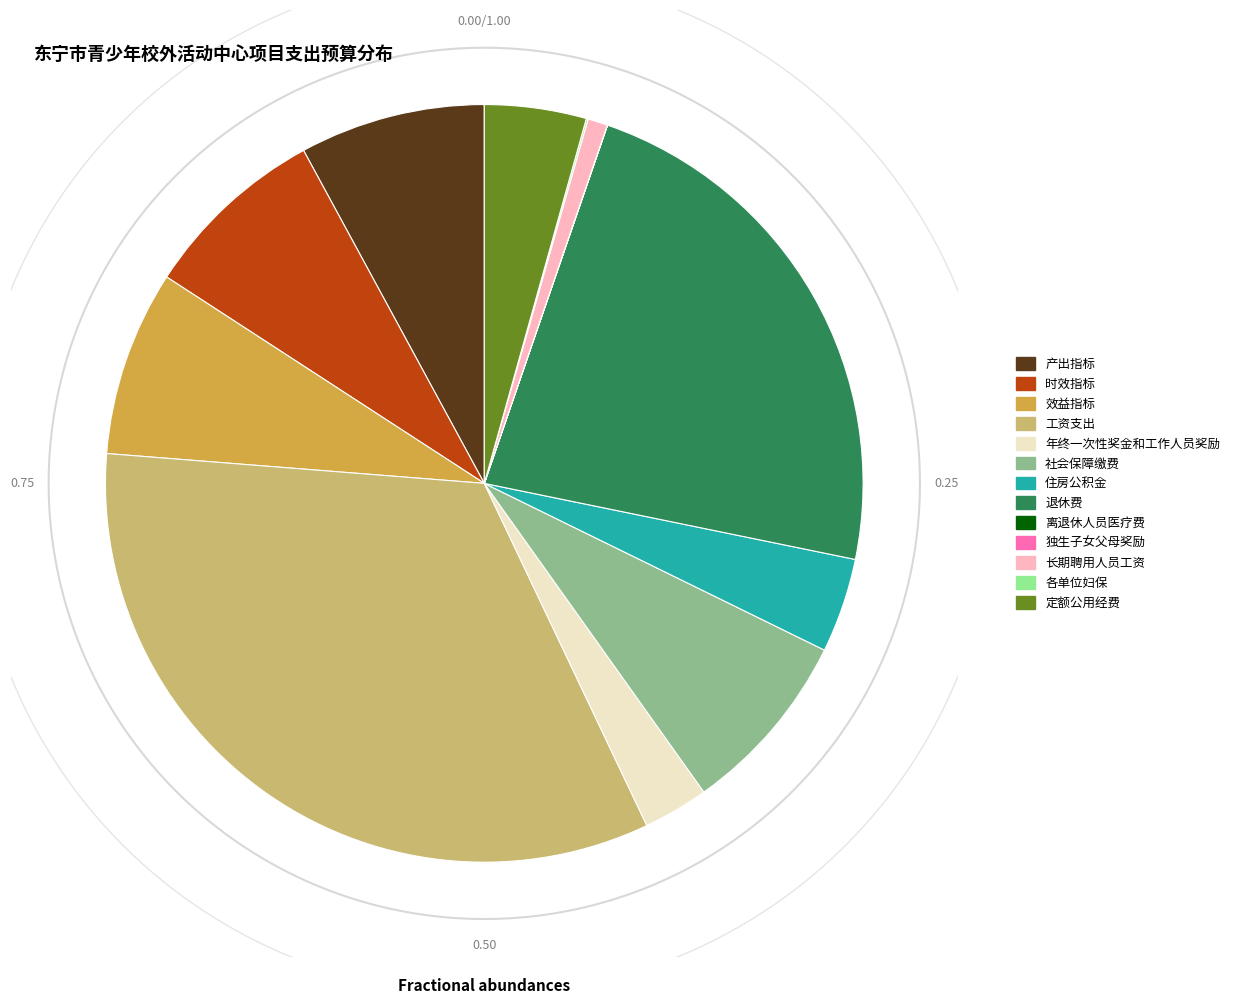

Count the number of slices in the pie.

13